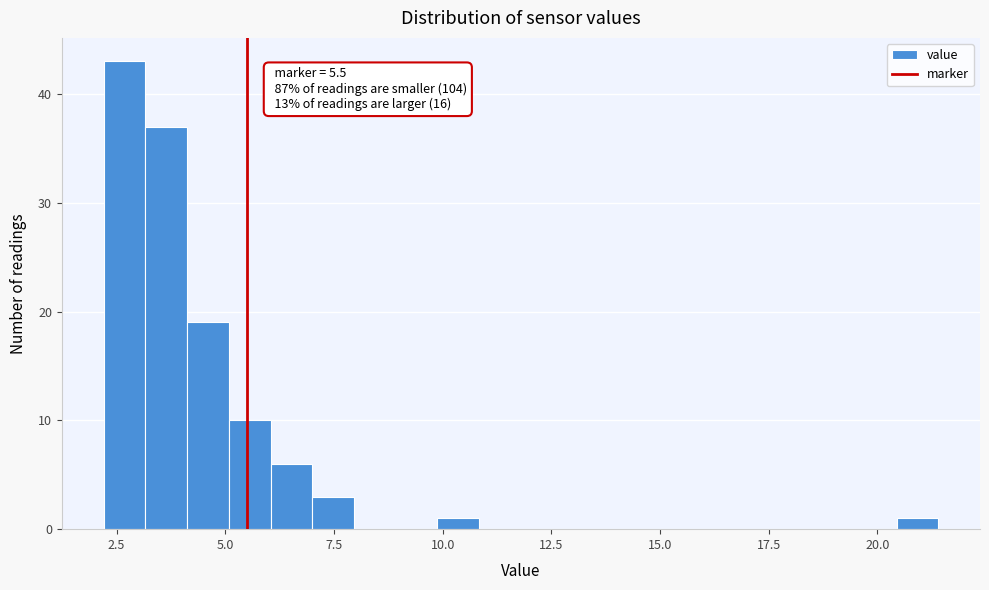

Around what value on the x-axis is the tallest bar? Give the approximate position of its centre, as read against the axis.

2.5